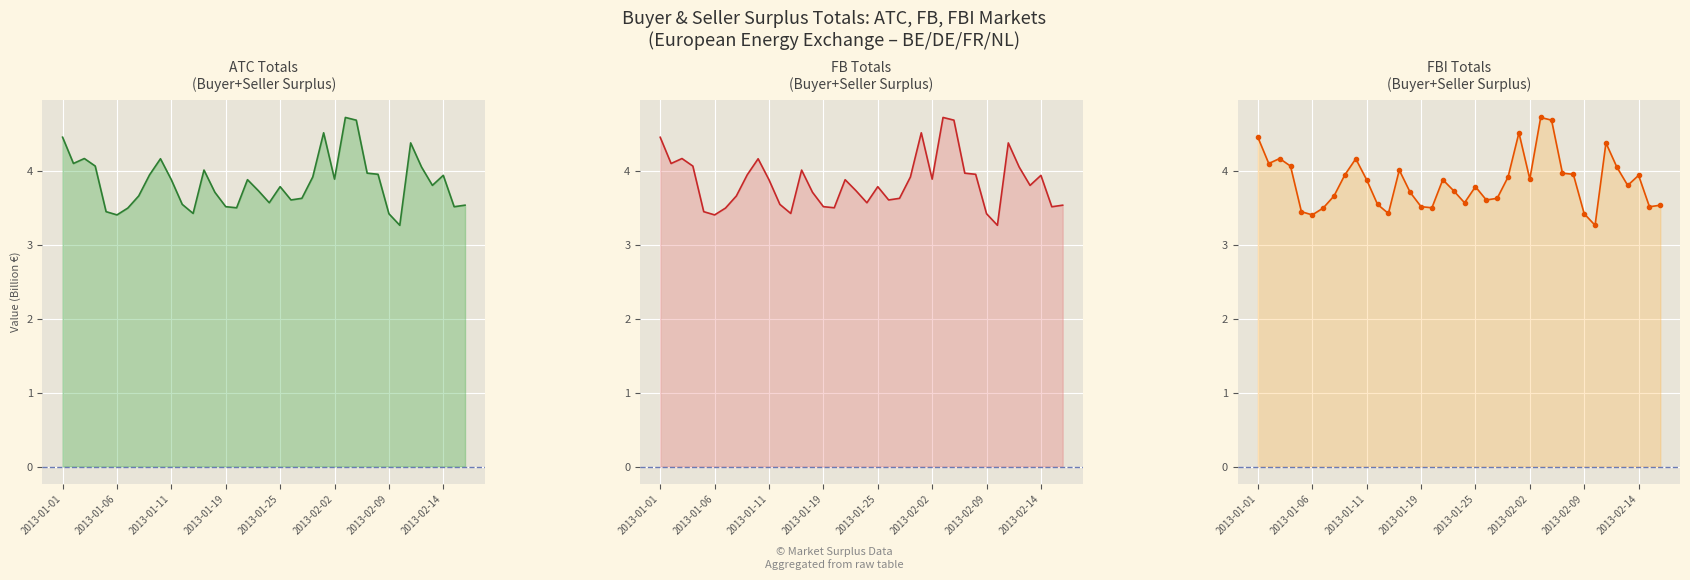

Rank the series at 12 from lowest to highest value.

ATC, FB, FBI